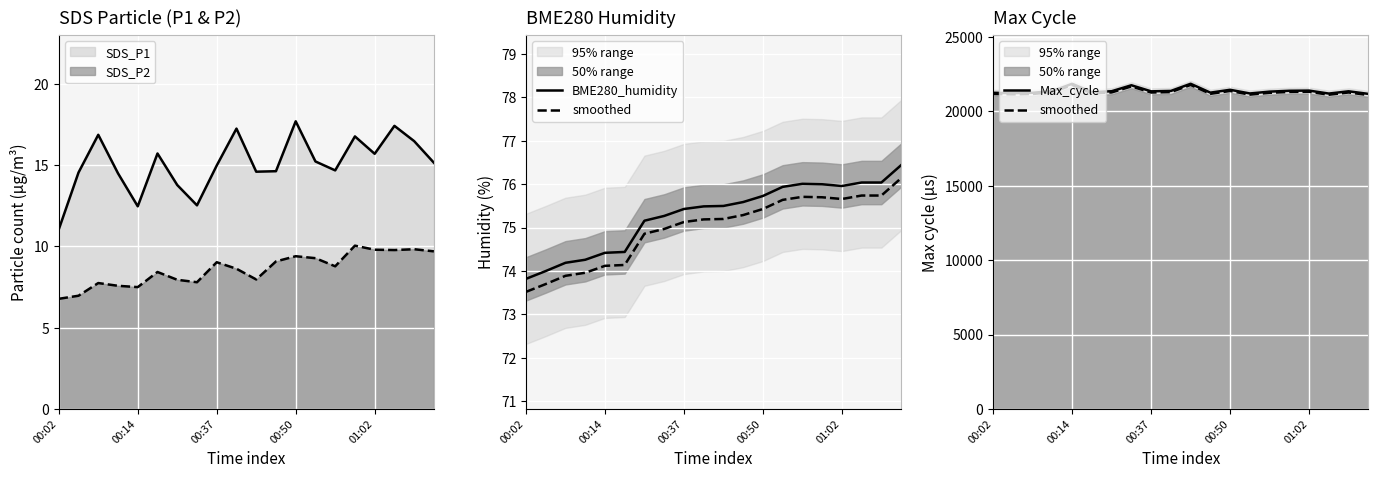

The BME280_humidity series shows 34.5 at 18. True or false?

False